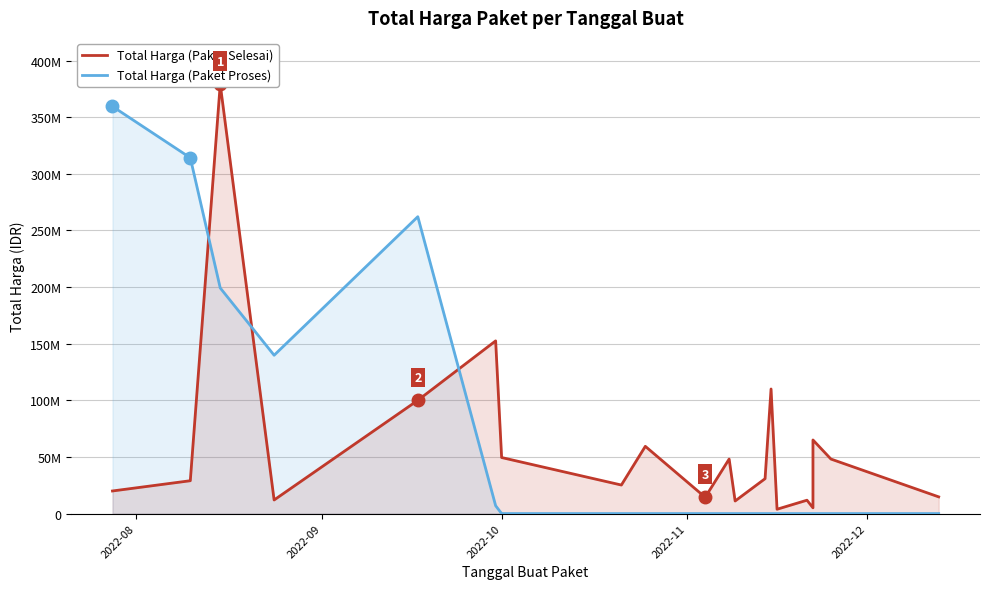

Rank the series by their average value, from highest to lowest.

Total Harga (Paket Proses), Total Harga (Paket Selesai)